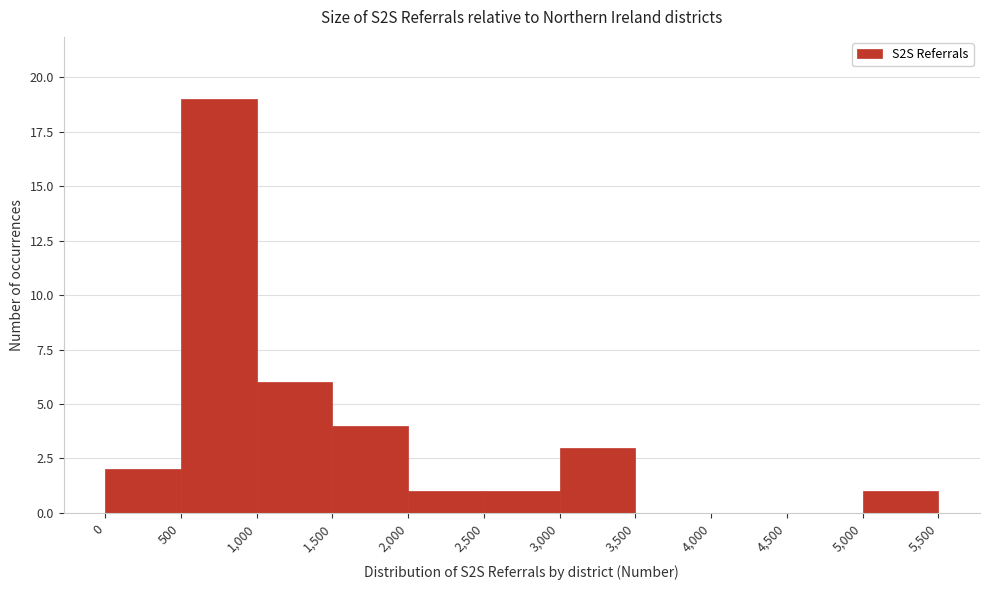

Reading left to right, transcribe this chart: for each bar, give the range it covers on the x-axis and its height. The values are not printed on the chart, so give them approximately, as read against the axis.

0 to 500: 2
500 to 1,000: 19
1,000 to 1,500: 6
1,500 to 2,000: 4
2,000 to 2,500: 1
2,500 to 3,000: 1
3,000 to 3,500: 3
3,500 to 4,000: 0
4,000 to 4,500: 0
4,500 to 5,000: 0
5,000 to 5,500: 1